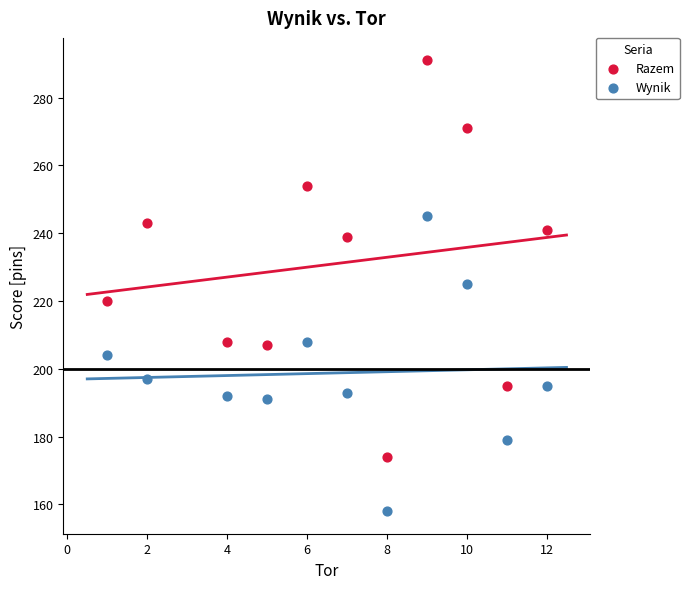

What is the X range (max minus min) for the scatter plot?

11